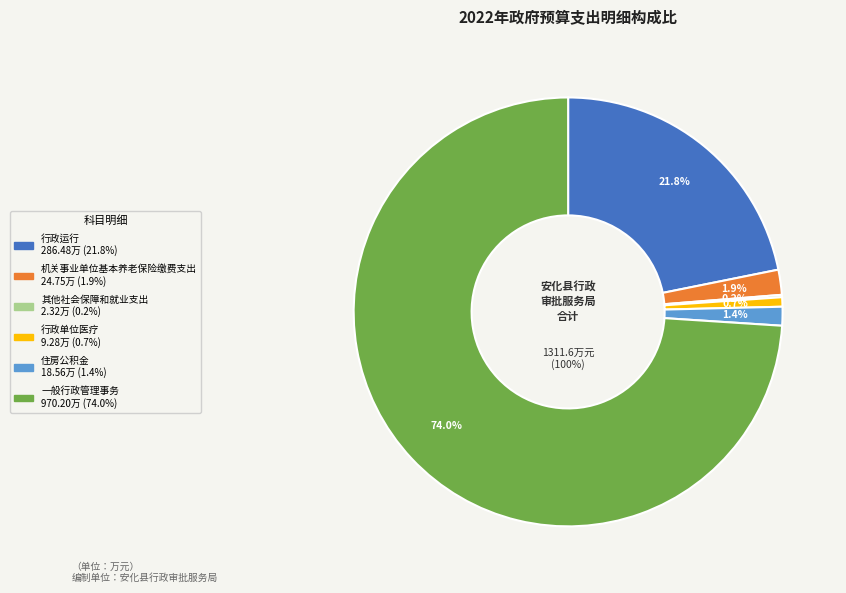

To the nearest percent, what is the difference between the largest and smallest slice percentages?

74%